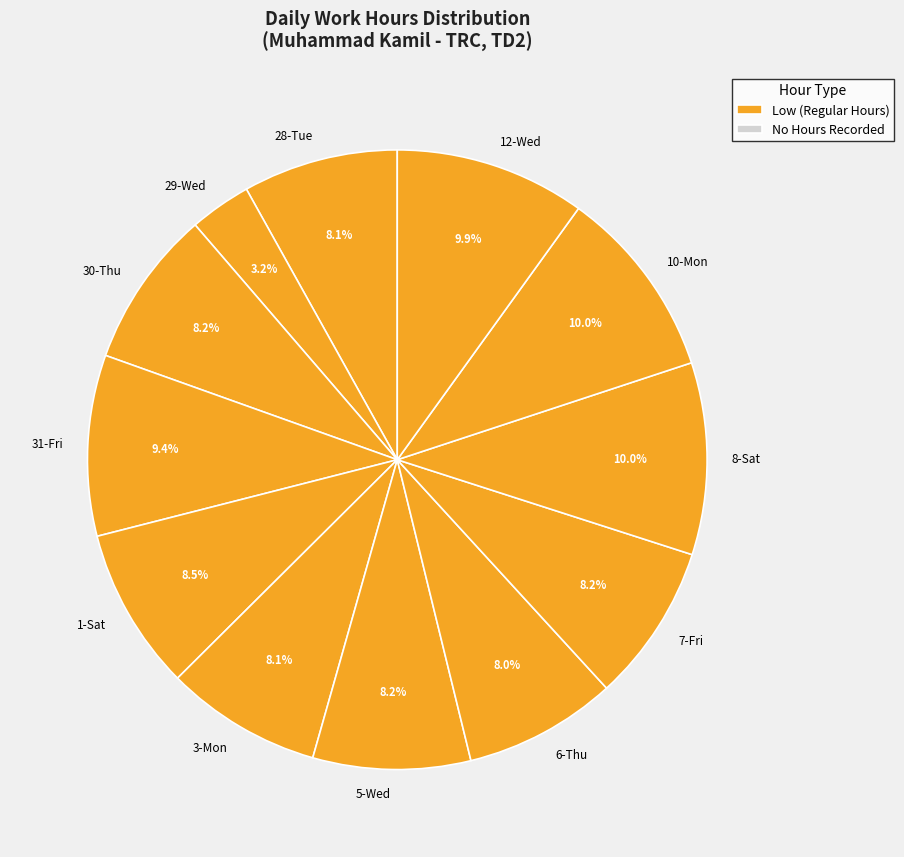

What is the smallest slice in the pie chart?

29-Wed